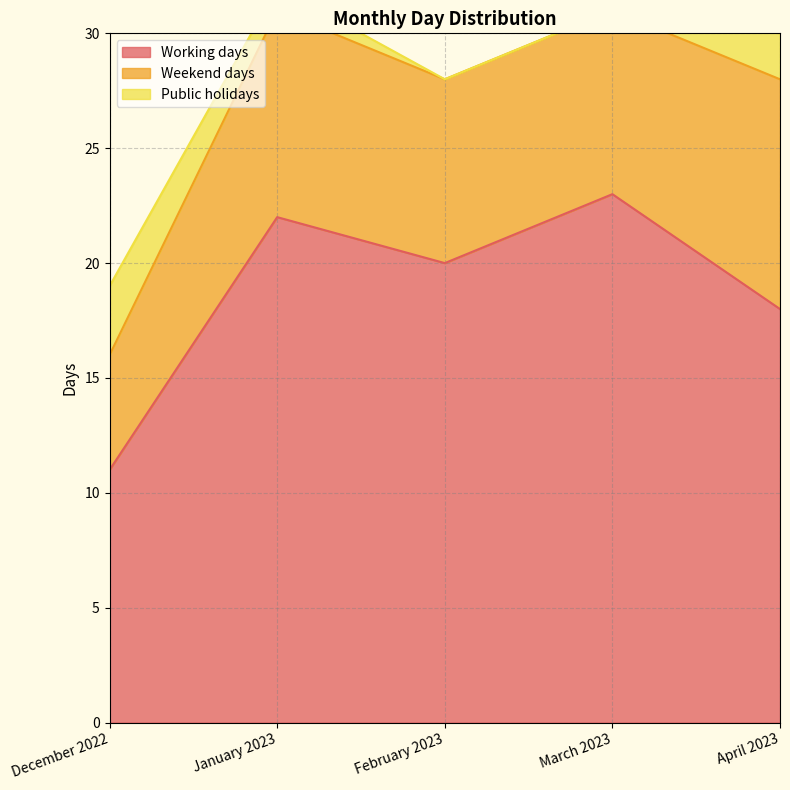

How many data points in Weekend days are less than 8?

1